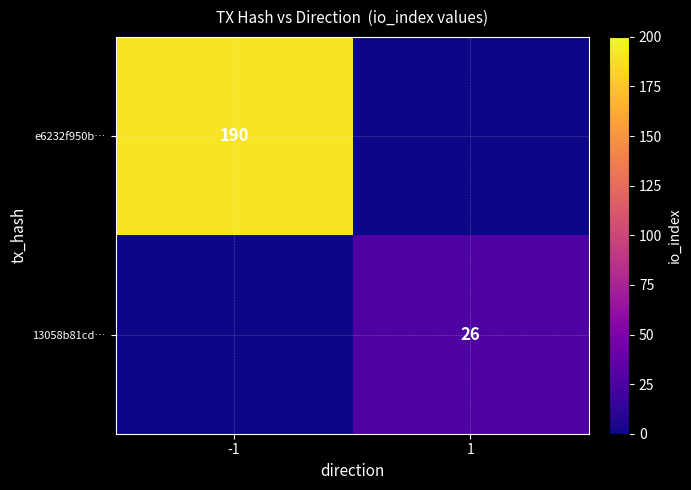

The value of 13058b81cd… at 1 is 45. True or false?

False